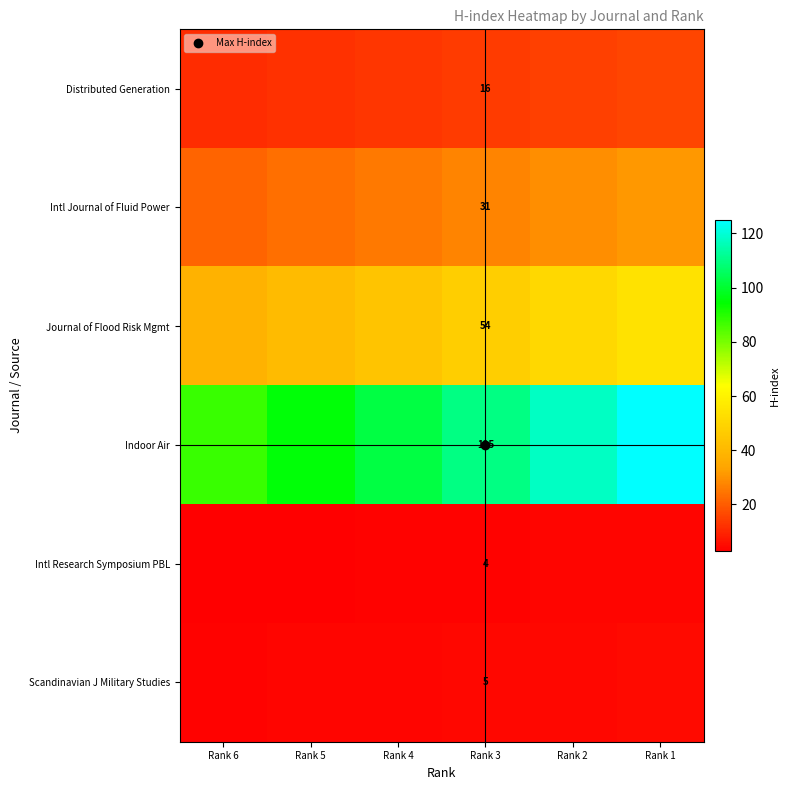

What is the maximum value for Intl Research Symposium PBL?

4.0